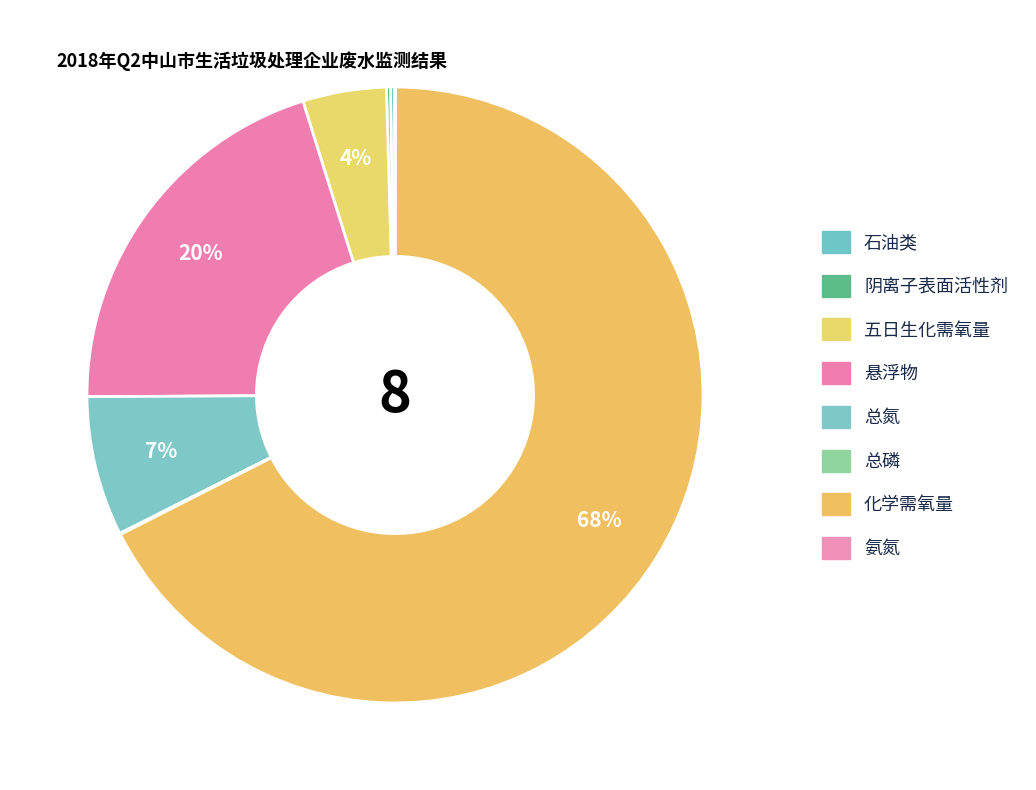

What portion of the pie excludes 总氮?

92.7%